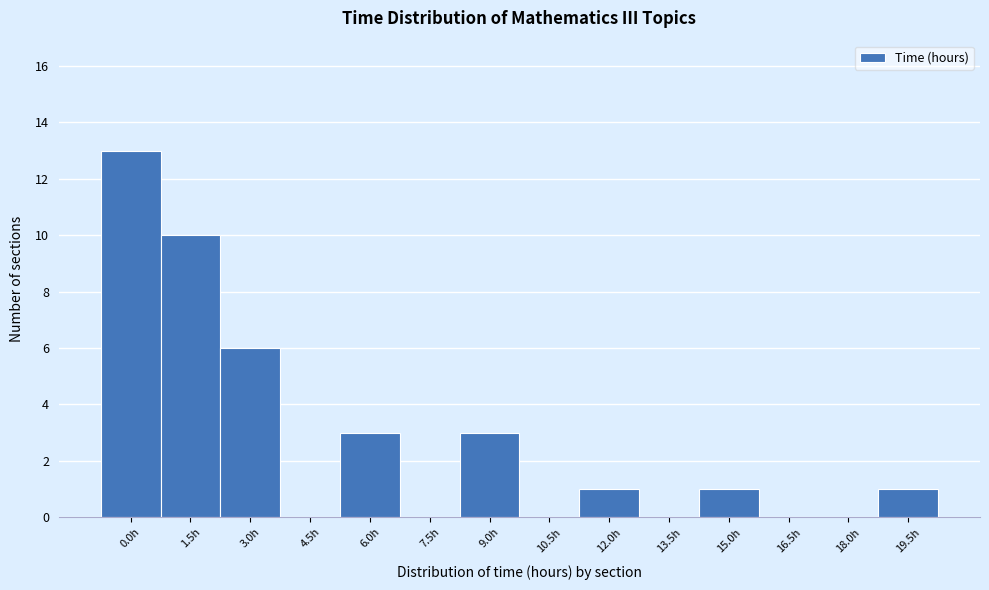

Reading left to right, transcribe all the data shown in this chart.

0.0h=13	1.5h=10	3.0h=6	4.5h=0	6.0h=3	7.5h=0	9.0h=3	10.5h=0	12.0h=1	13.5h=0	15.0h=1	16.5h=0	18.0h=0	19.5h=1